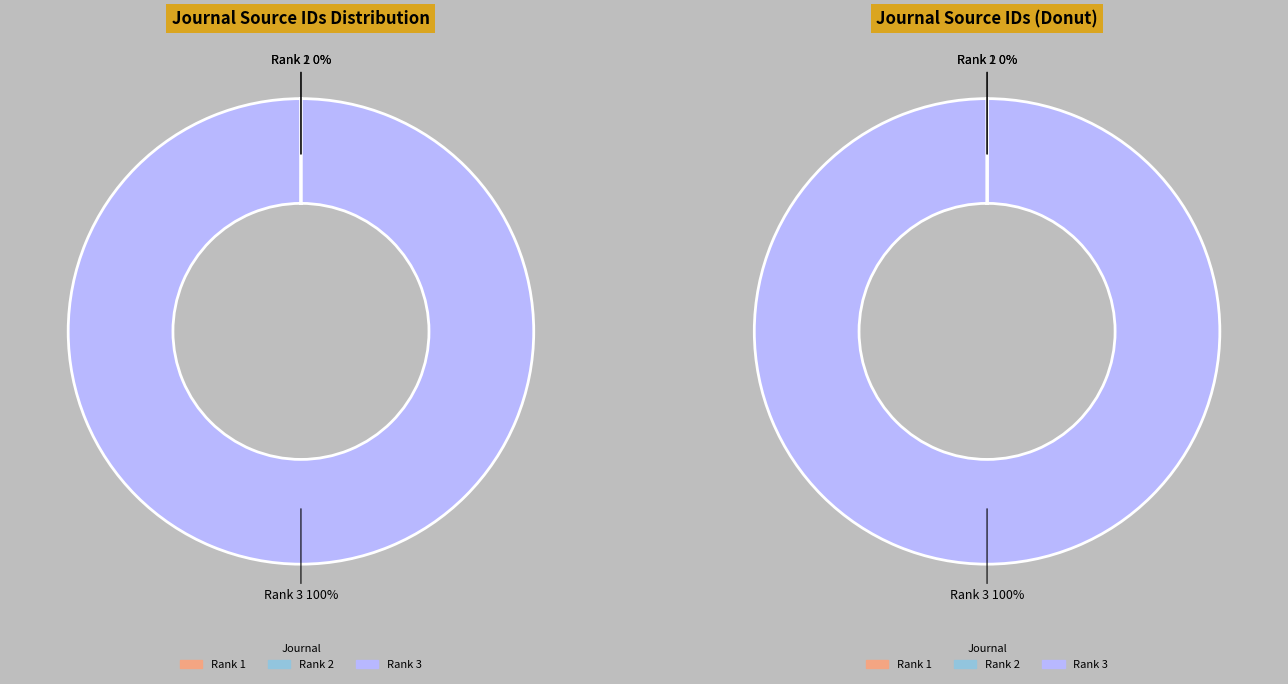

To the nearest percent, what is the difference between the Rank 3 (Earth Sciences) and Rank 2 (CTyF) slice percentages?

100%